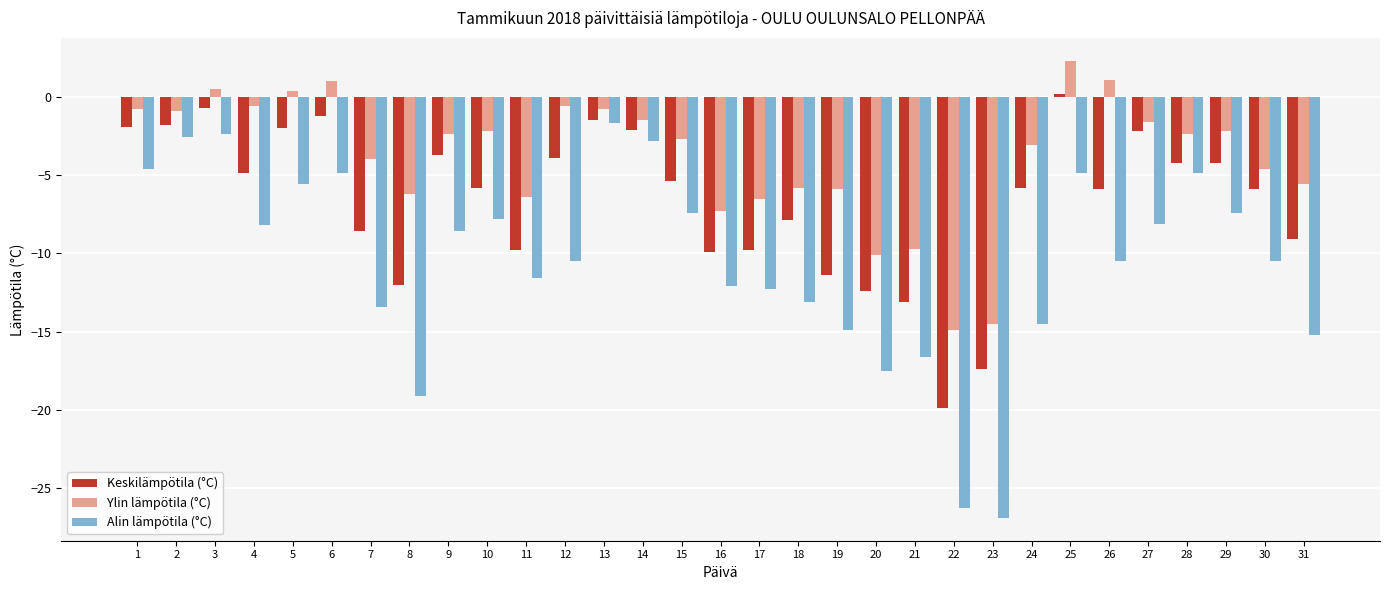

What is the maximum value for Ylin lämpötila (°C)?

2.3